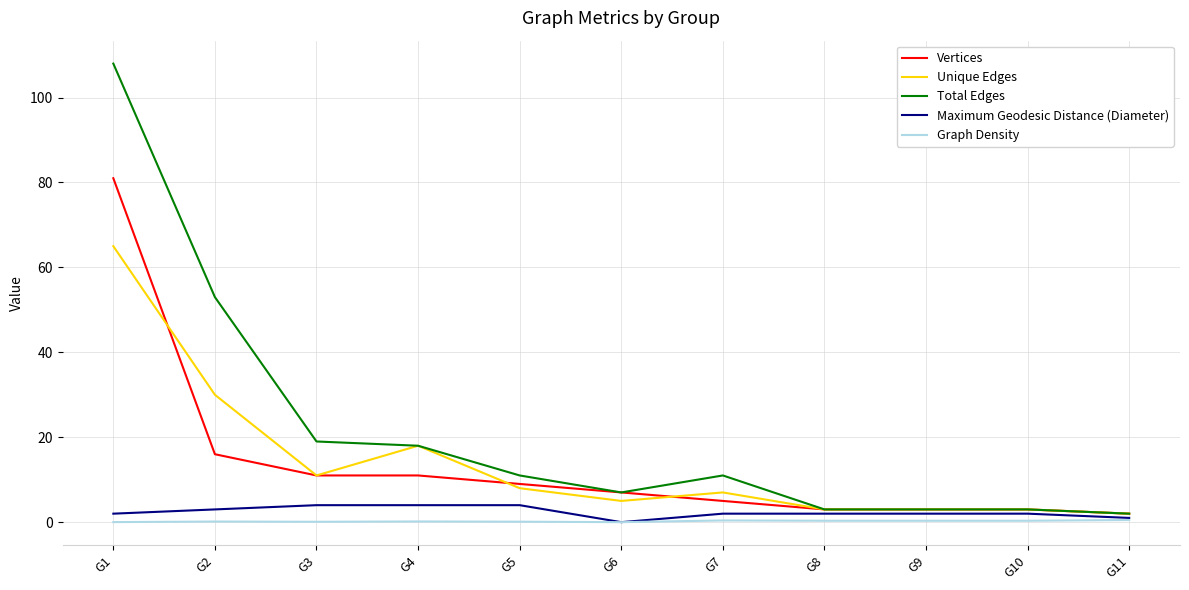

At how many categories does at least one series exceed 85?

1